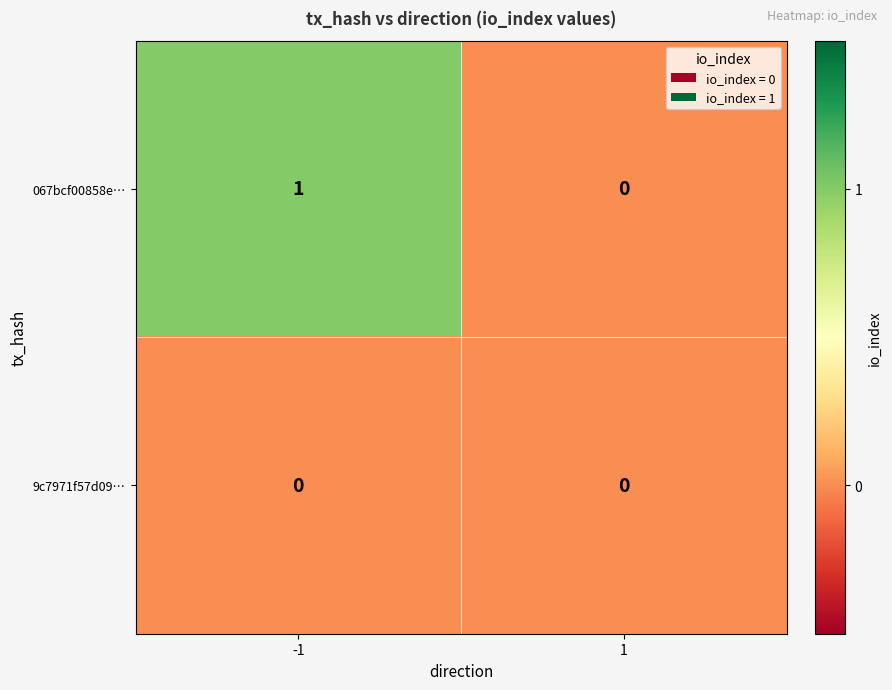

Reading right to left, what are all the values shown in this chart?

067bcf00858e…: 1=0	-1=1
9c7971f57d09…: 1=0	-1=0